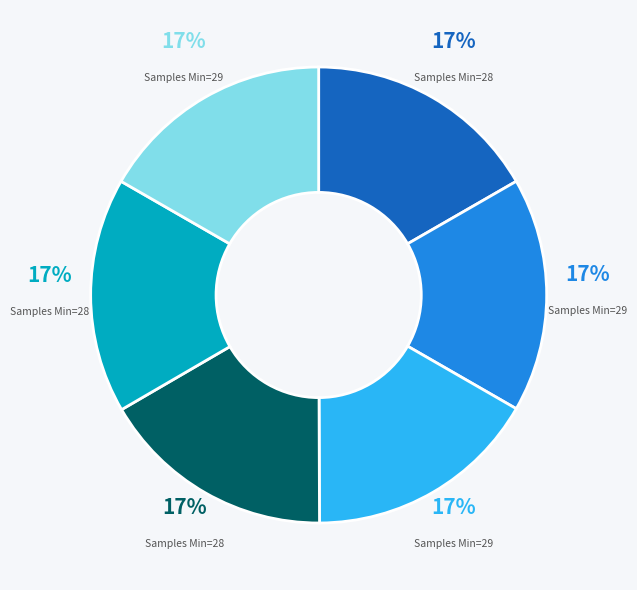

How many slices are in this pie chart?

6